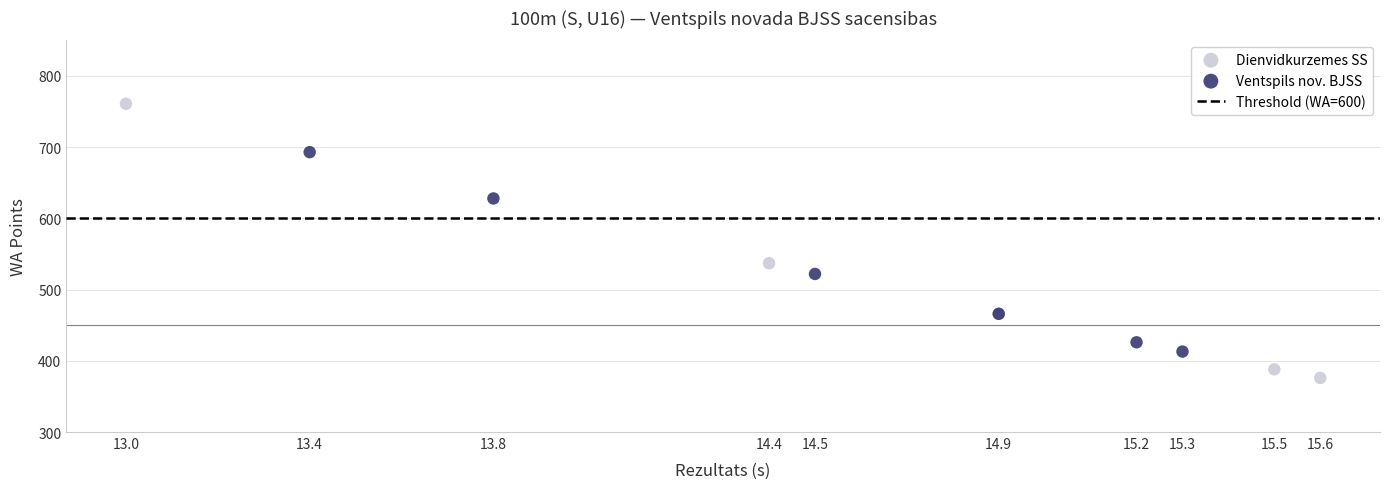

Which series contains the lowest Y value?

Dienvidkurzemes SS